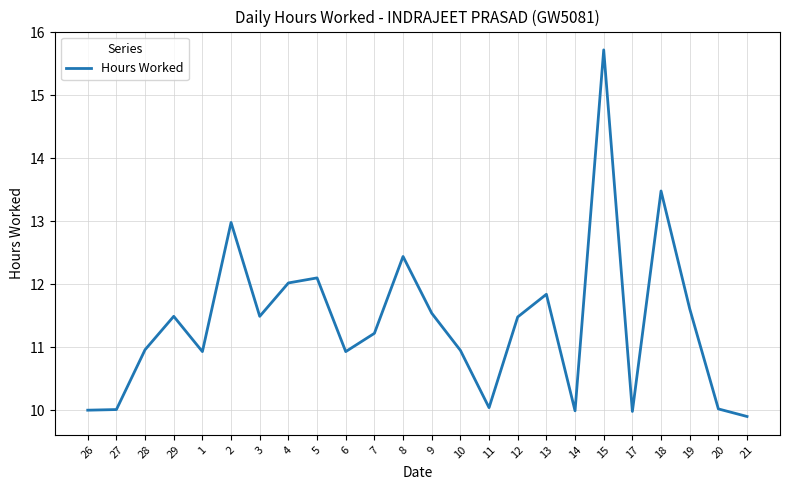

What is the difference between the values at 15 and 21?

5.8